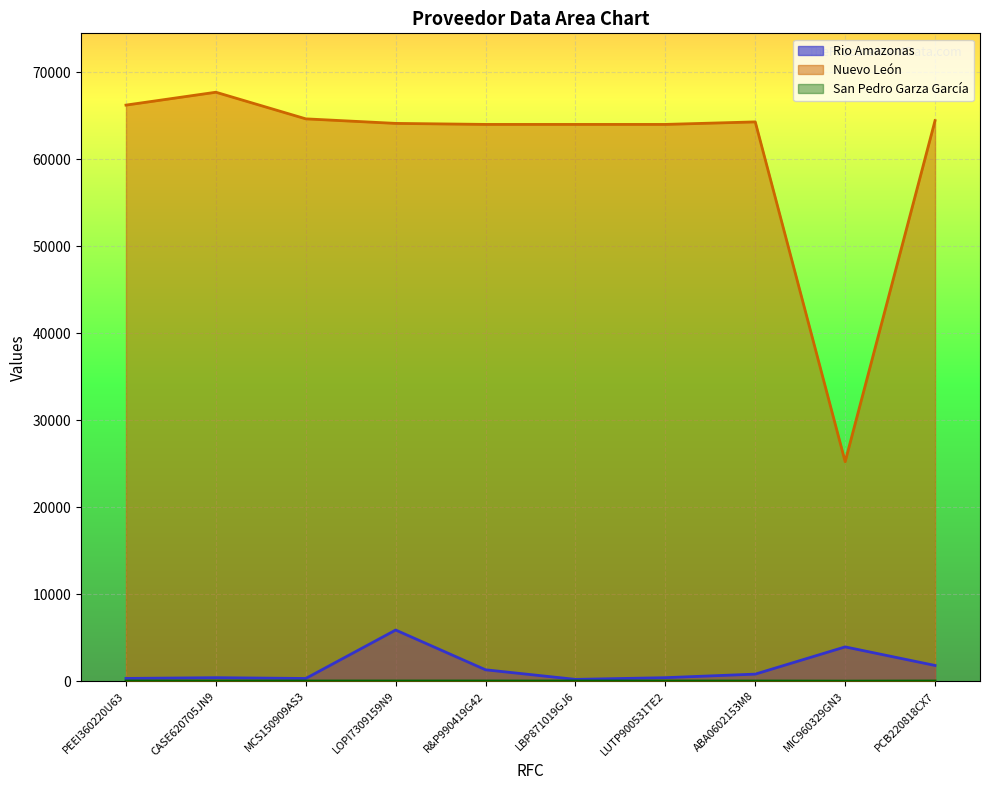

Between PEEI360220U63 and CASE620705JN9, which series saw the biggest shift?

Nuevo León